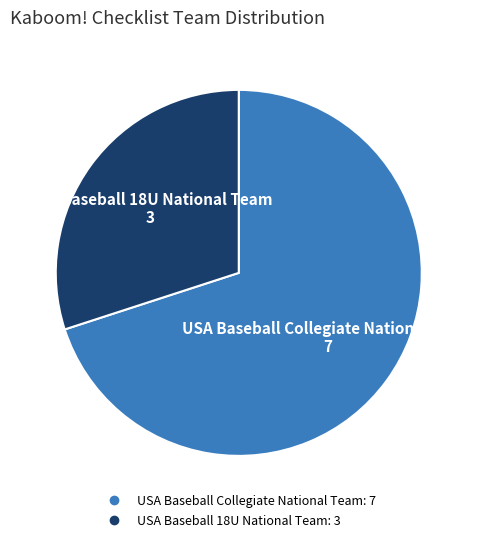

Rank the categories by value from lowest to highest.

USA Baseball 18U National Team, USA Baseball Collegiate National Team